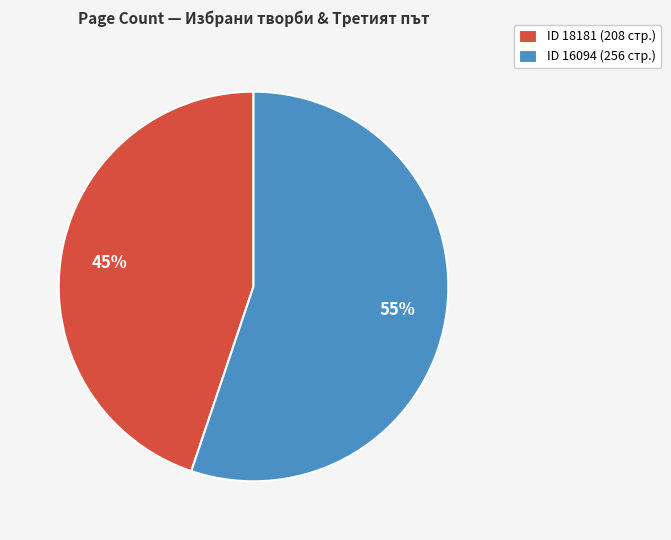

Approximately how many times larger is the value at ID 18181 (208 стр.) compared to ID 16094 (256 стр.)?

0.8